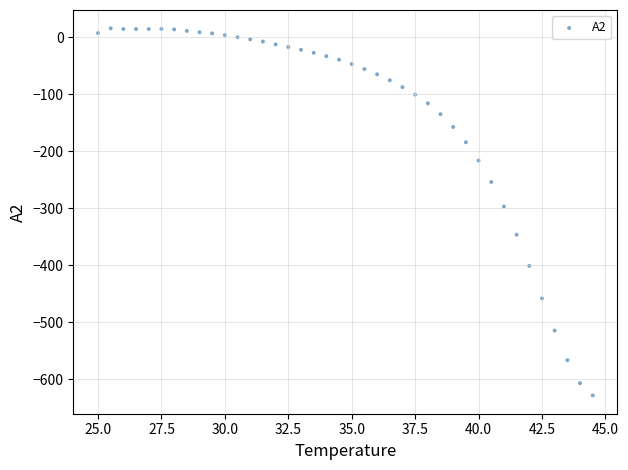

What is the range of X values (max minus min)?

19.5